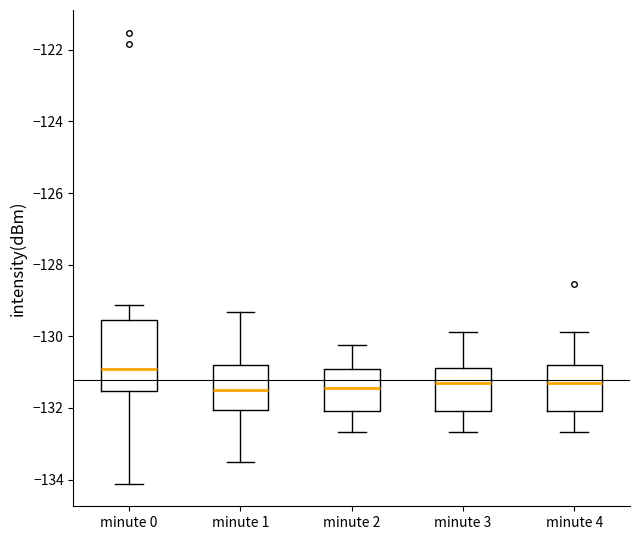

Where is the lower edge of the box for minute 0 on the y-axis? The values are not printed on the chart, so give them approximately, as read against the axis.

-131.6